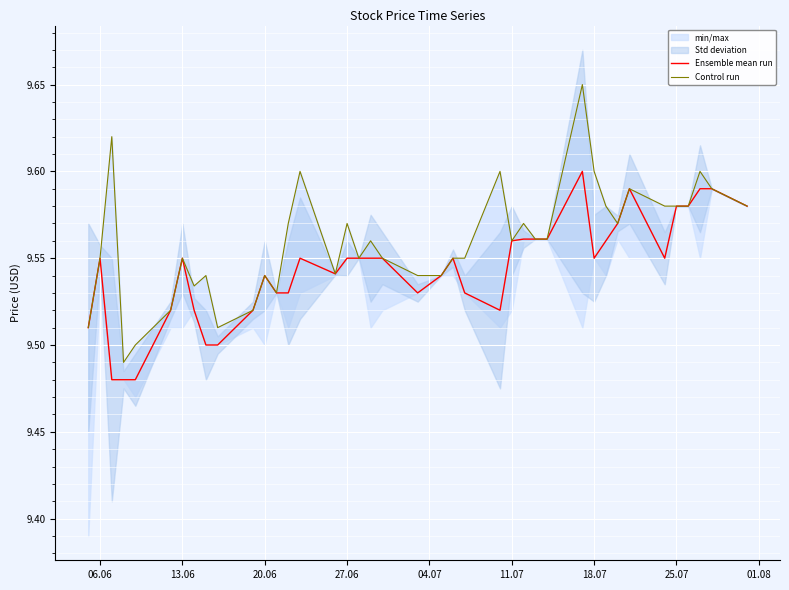

In Ensemble mean run, how many points are lower than both neighbors (excluding endpoints)?

5